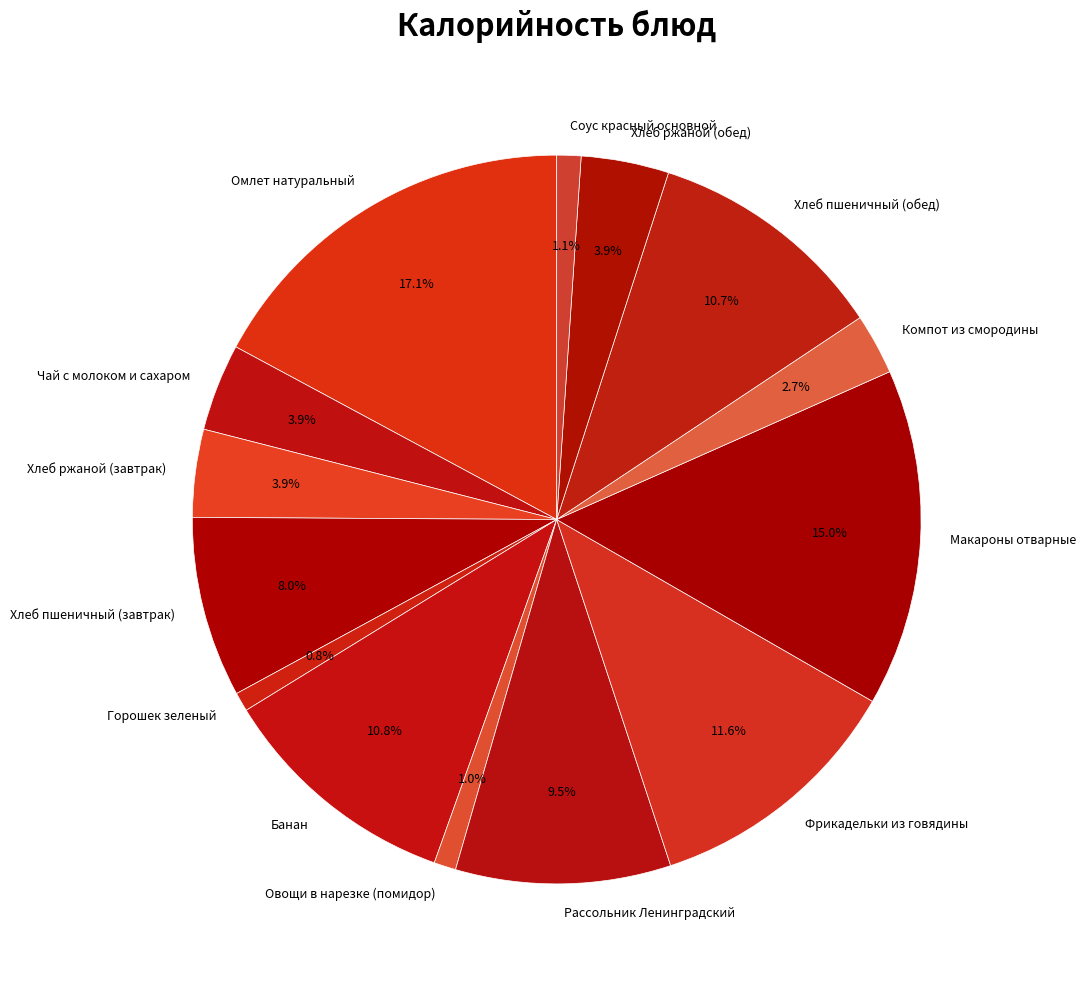

Count the number of slices in the pie.

14